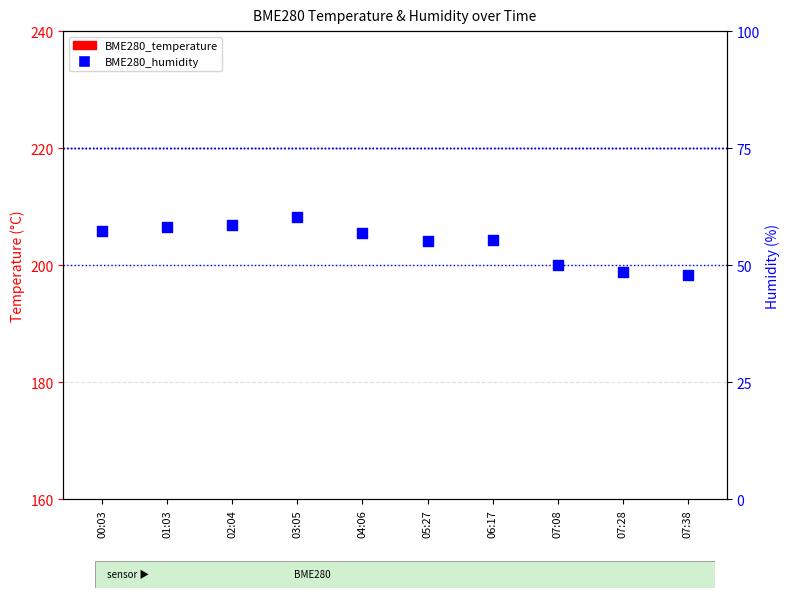

What is the total value across all series at 03:05?

80.5